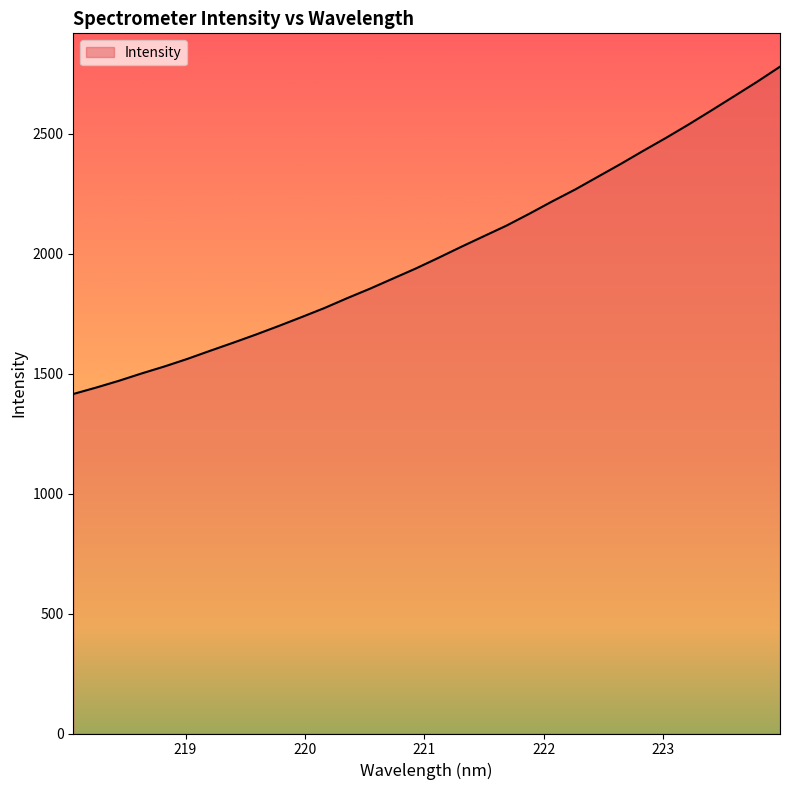

What is the smallest value displayed?

1414.9